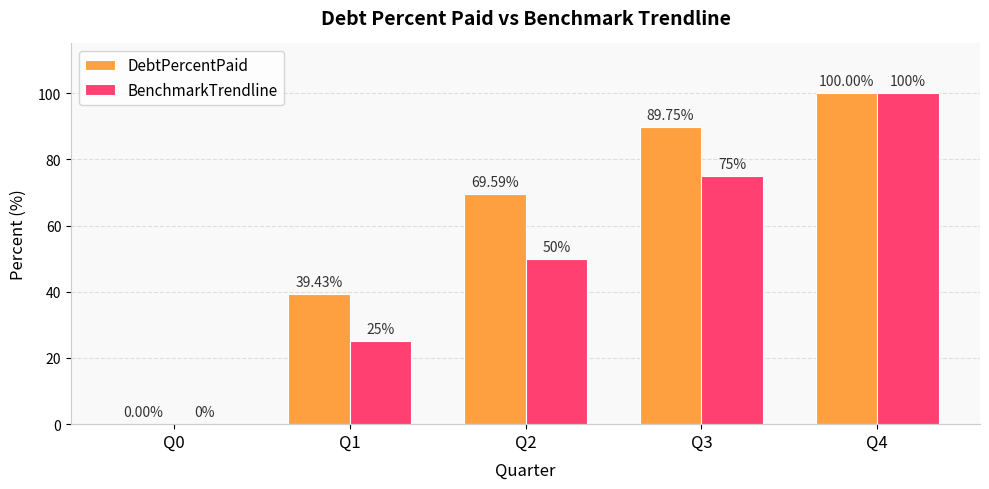

Is it true that BenchmarkTrendline equals 0.0 at Q0?

True